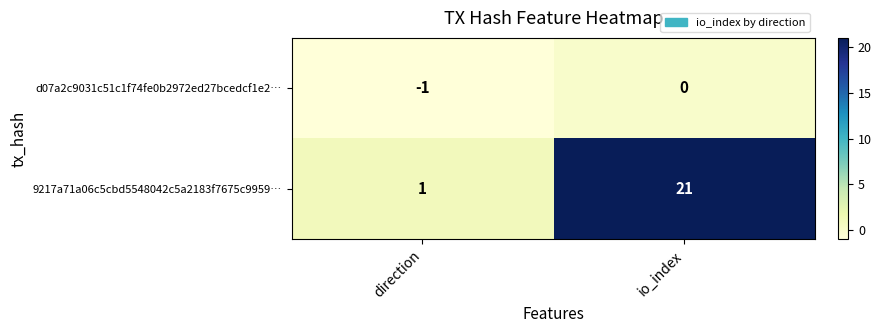

Reading left to right, transcribe all the data shown in this chart.

d07a2c9031c51c1f74fe0b2972ed27bcedcf1e2…: -1	0
9217a71a06c5cbd5548042c5a2183f7675c9959…: 1	21